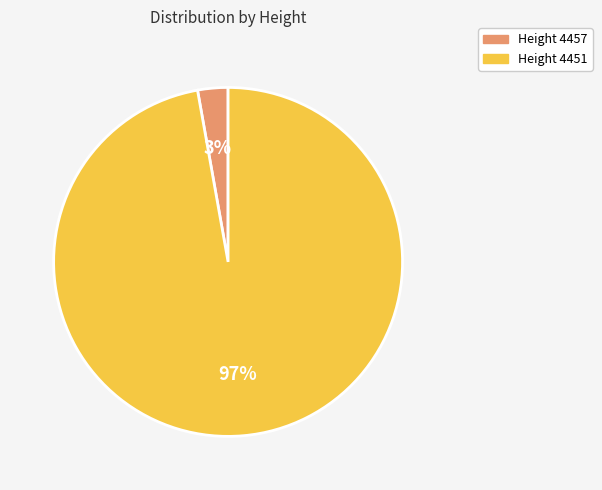

To the nearest percent, what is the difference between the largest and smallest slice percentages?

94%